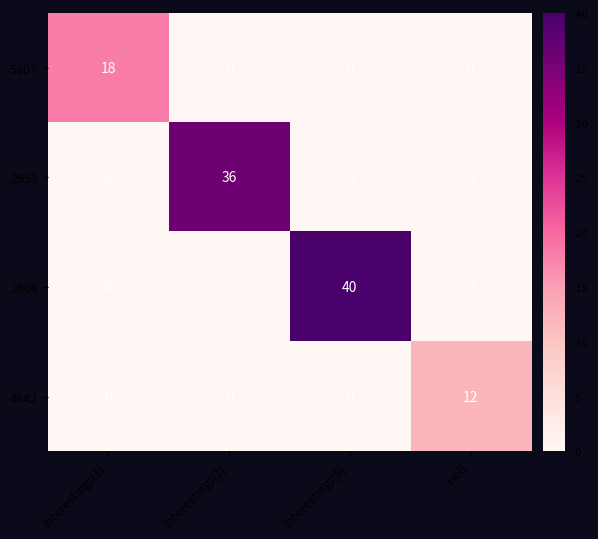

Which category has the highest value across all series?

Interesting!(5)